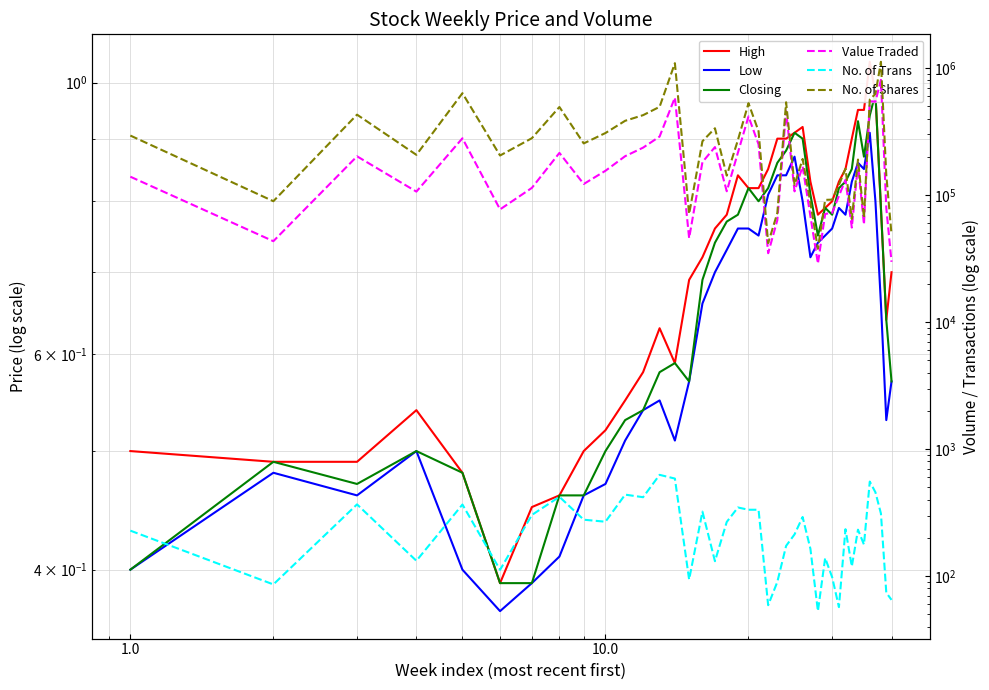

True or false: Value Traded and High cross at least once.

False